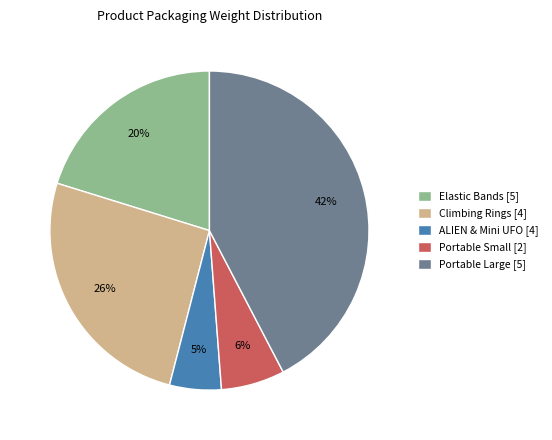

To the nearest percent, what portion does ALIEN & Mini UFO [4] represent?

5%